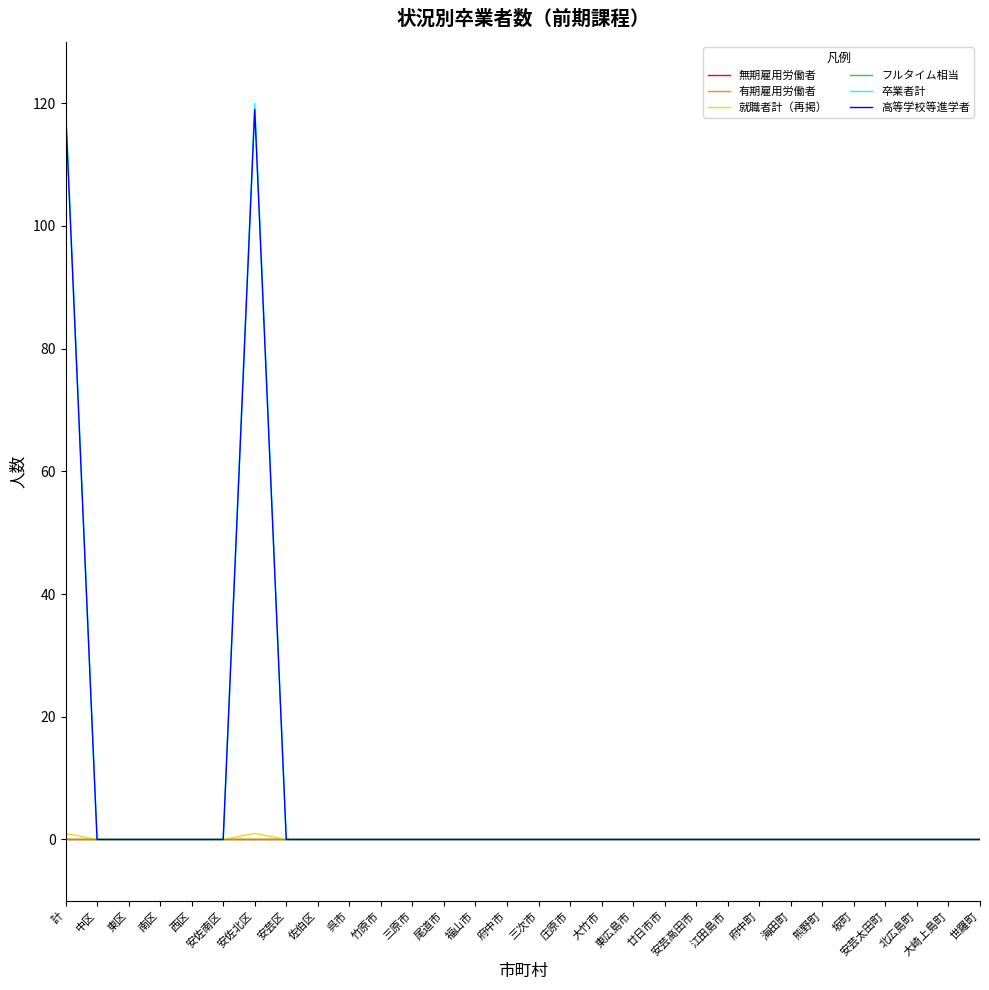

How many 就職者計（再掲） values are between 0 and 1?

30